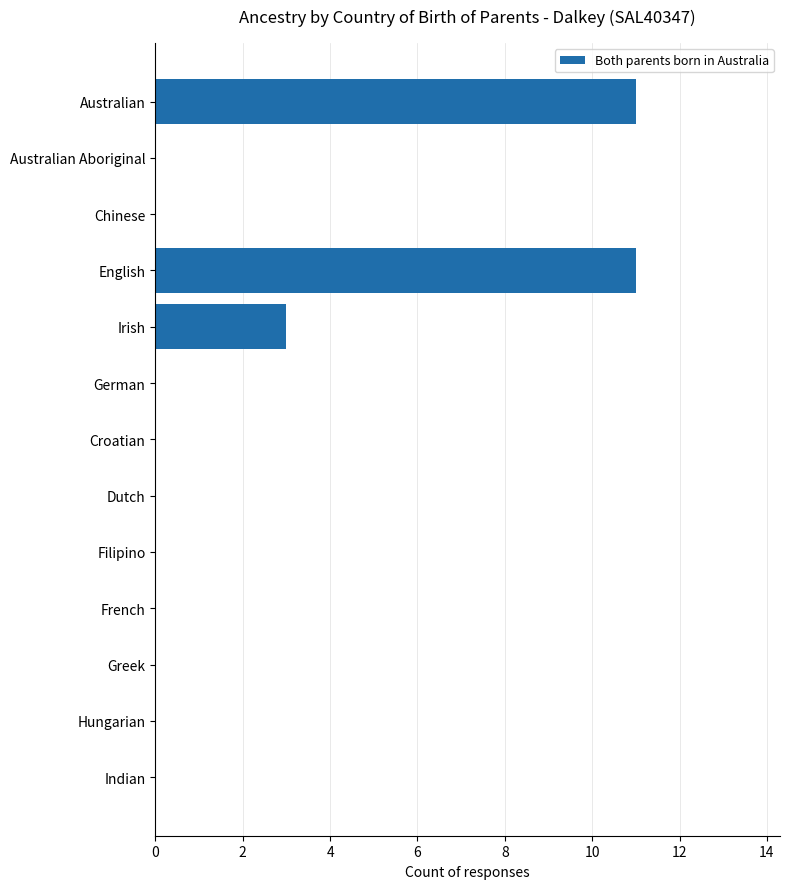

What is the sum of all values?

25